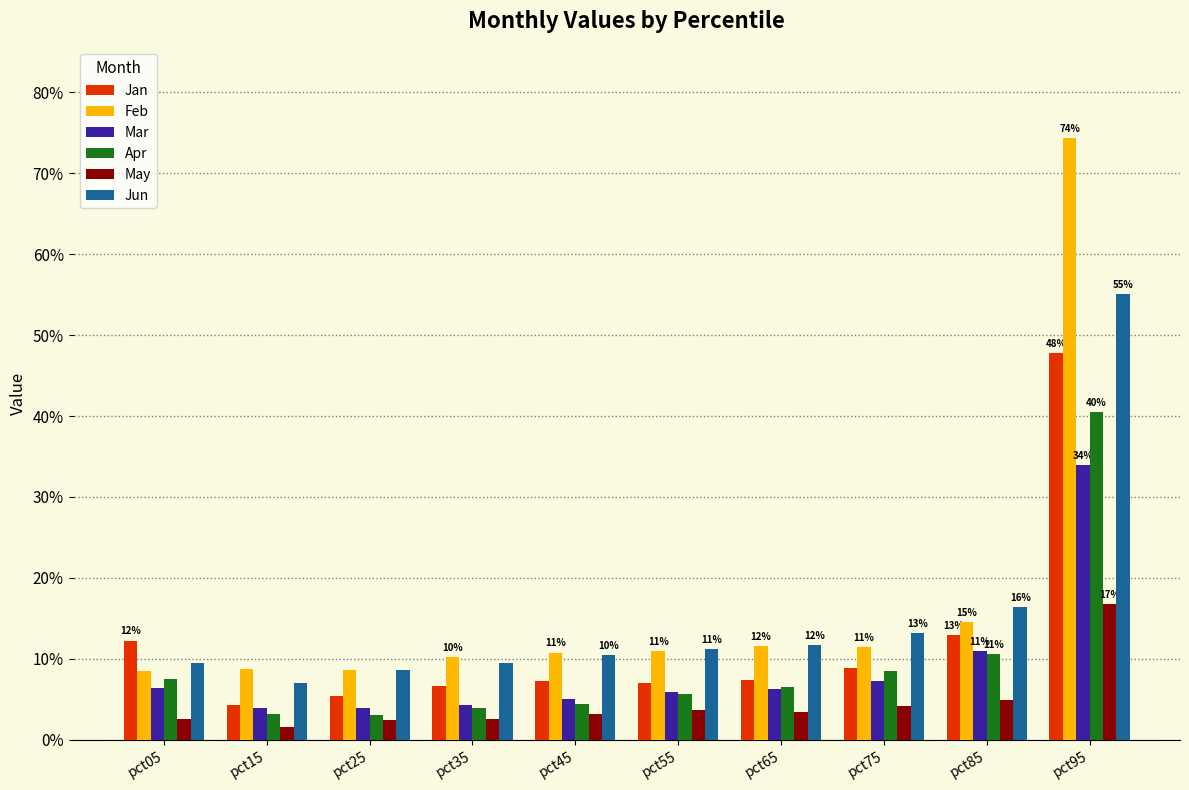

The value of Mar at pct55 is 0.1. True or false?

True